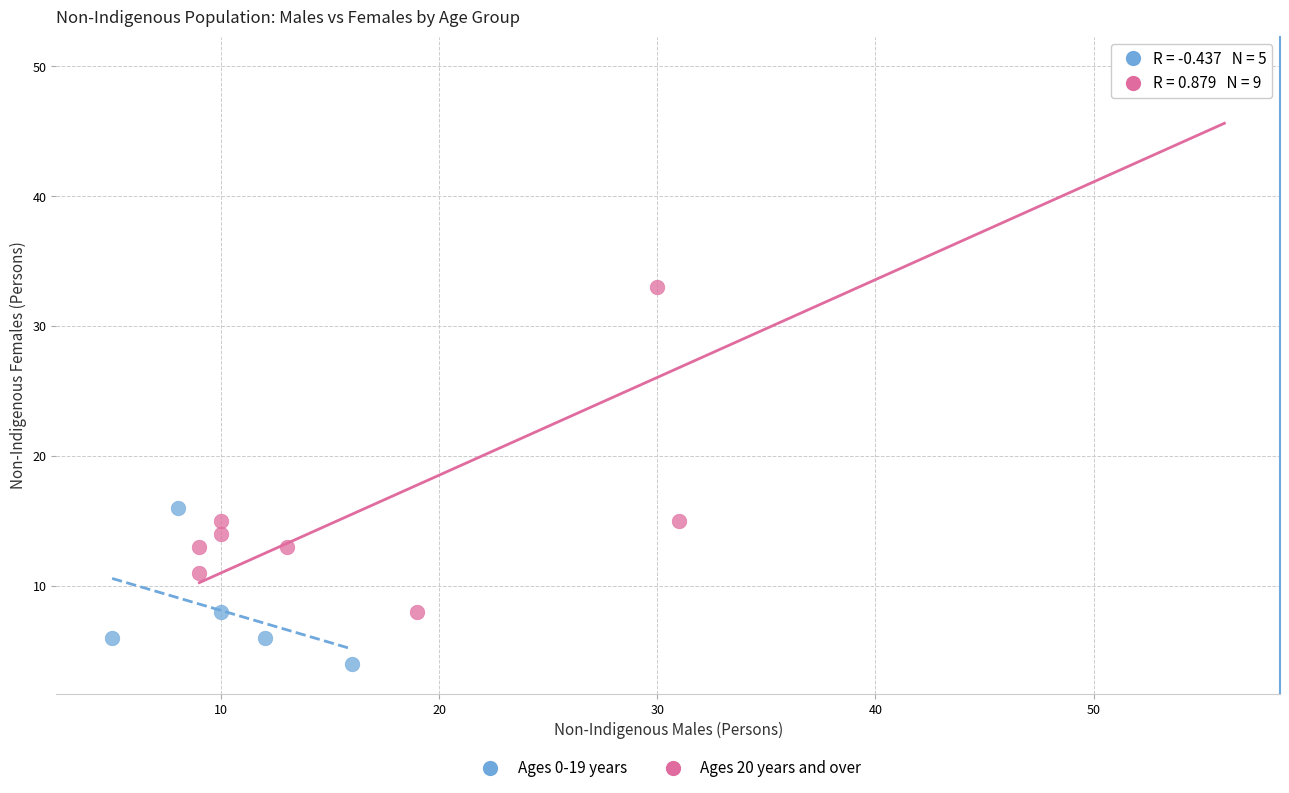

Which series reaches the minimum Y coordinate?

Ages 0-19 years